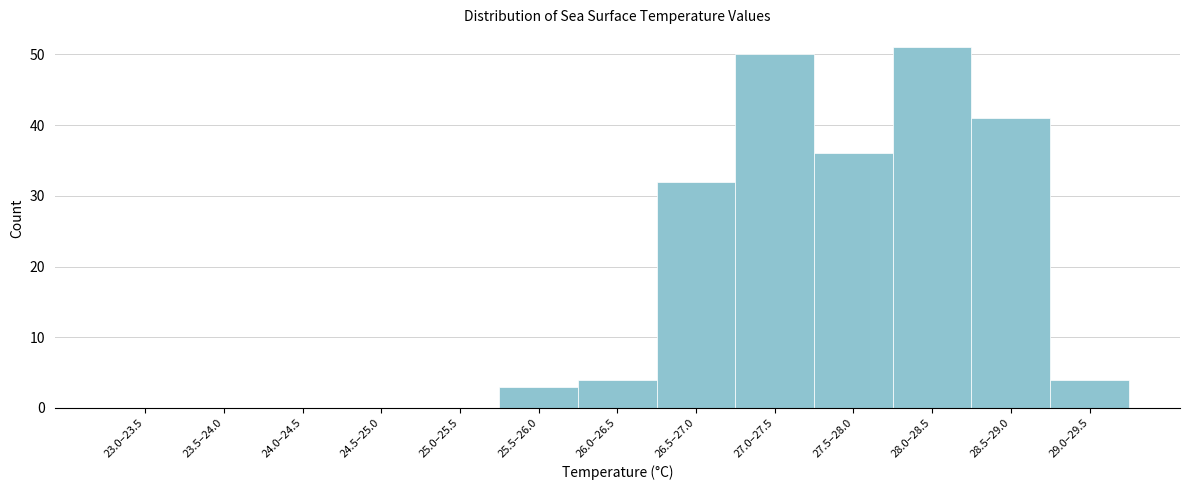

Reading left to right, list all the values displayed in this chart.

23.0–23.5=0	23.5–24.0=0	24.0–24.5=0	24.5–25.0=0	25.0–25.5=0	25.5–26.0=3	26.0–26.5=4	26.5–27.0=32	27.0–27.5=50	27.5–28.0=36	28.0–28.5=51	28.5–29.0=41	29.0–29.5=4